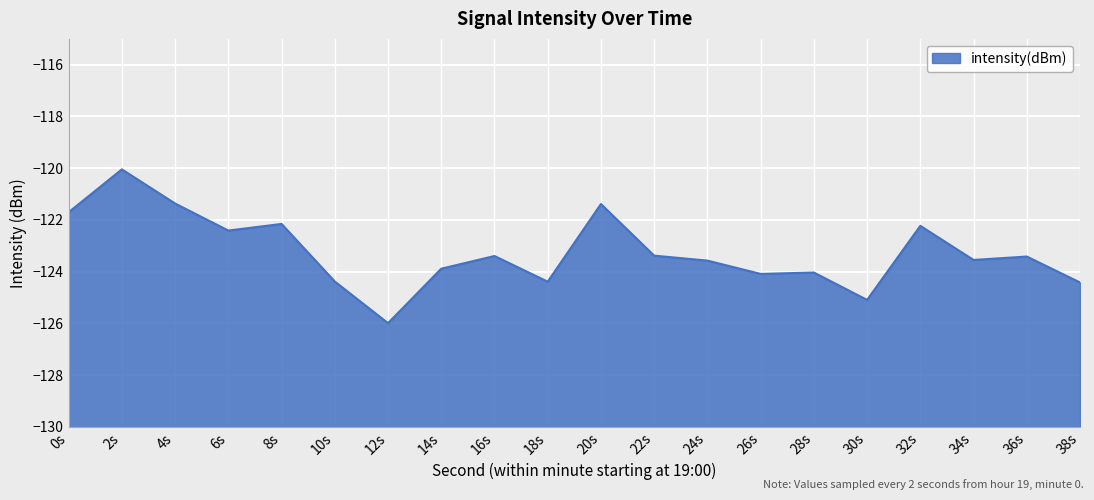

What is the difference between the maximum and minimum values?

5.9